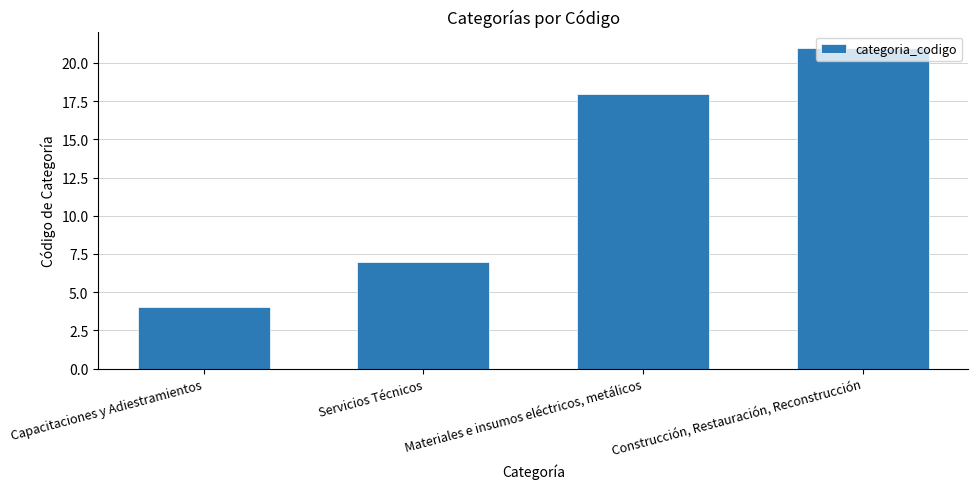

Does the chart contain any negative values?

No